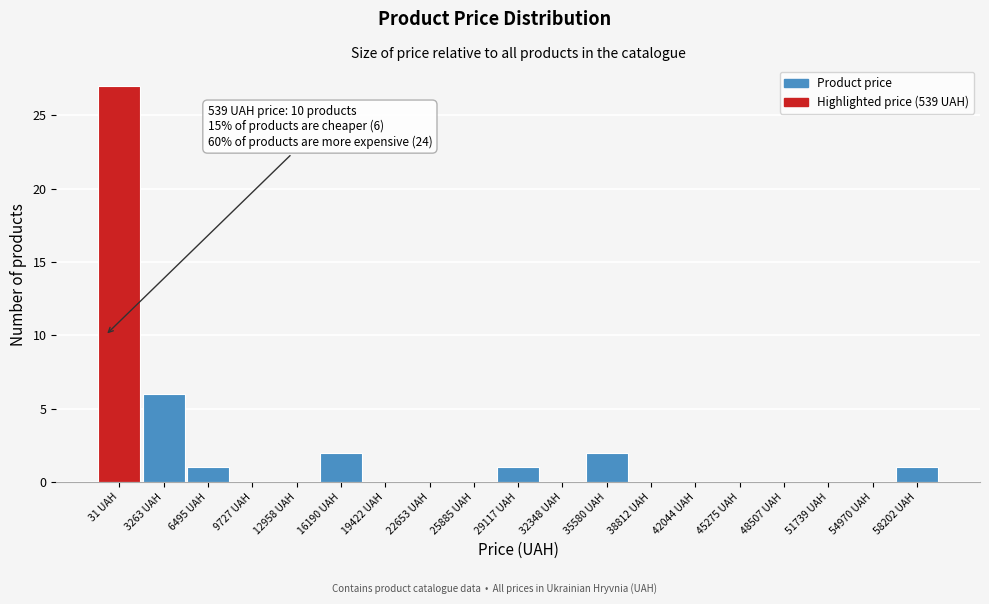

Reading left to right, transcribe all the data shown in this chart.

31 UAH=27	3263 UAH=6	6495 UAH=1	9727 UAH=0	12958 UAH=0	16190 UAH=2	19422 UAH=0	22653 UAH=0	25885 UAH=0	29117 UAH=1	32348 UAH=0	35580 UAH=2	38812 UAH=0	42044 UAH=0	45275 UAH=0	48507 UAH=0	51739 UAH=0	54970 UAH=0	58202 UAH=1